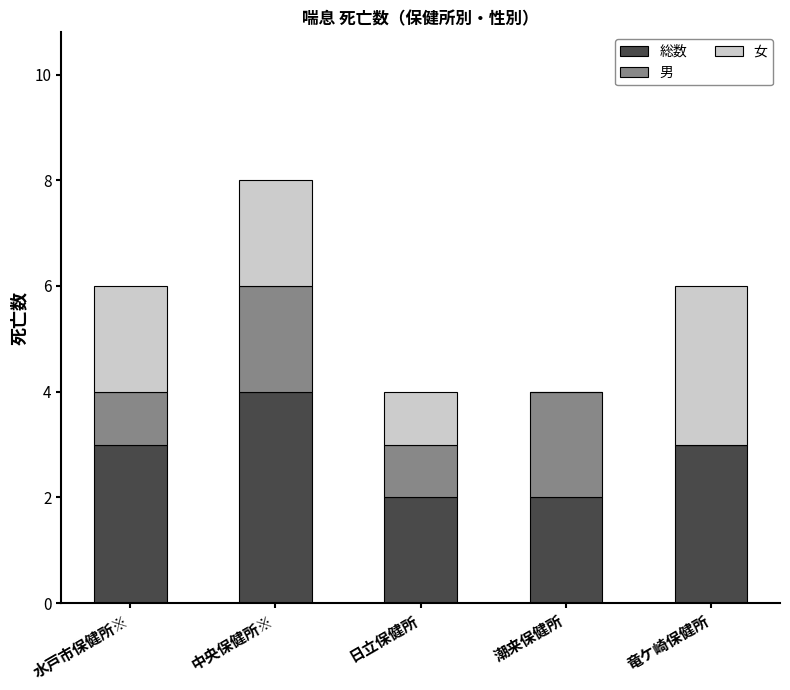

Reading left to right, transcribe the values for 総数.

水戸市保健所※=3	中央保健所※=4	日立保健所=2	潮来保健所=2	竜ケ崎保健所=3